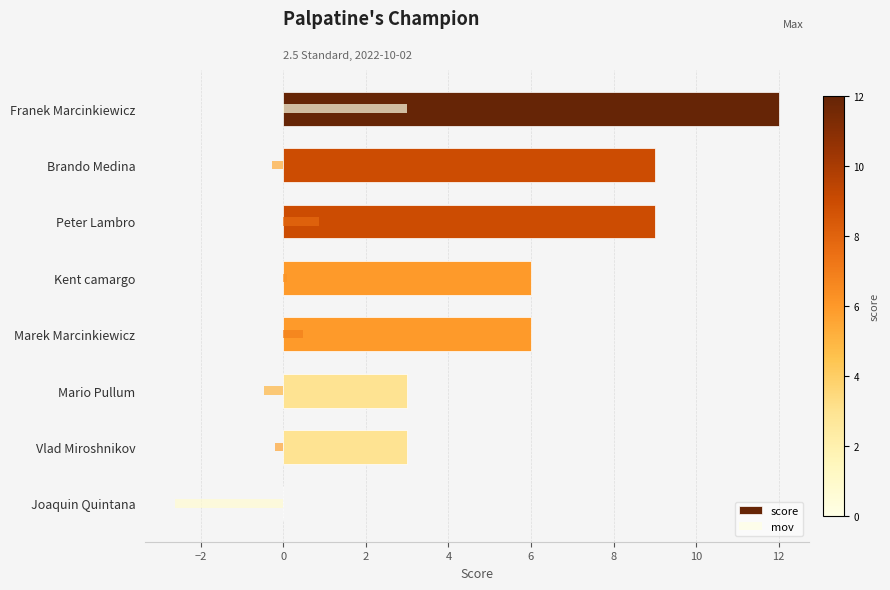

What is the total value across all series at Kent camargo?

6.1